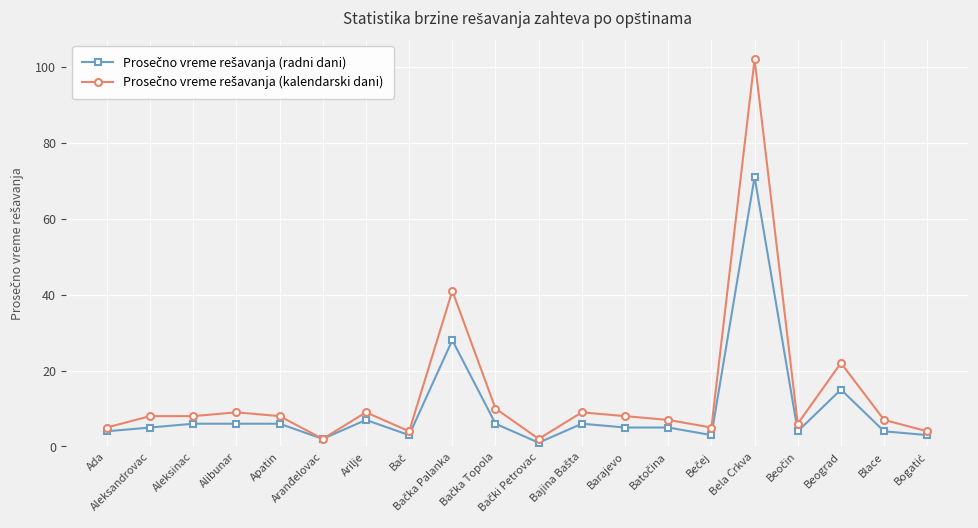

Count the number of data series in this chart.

2